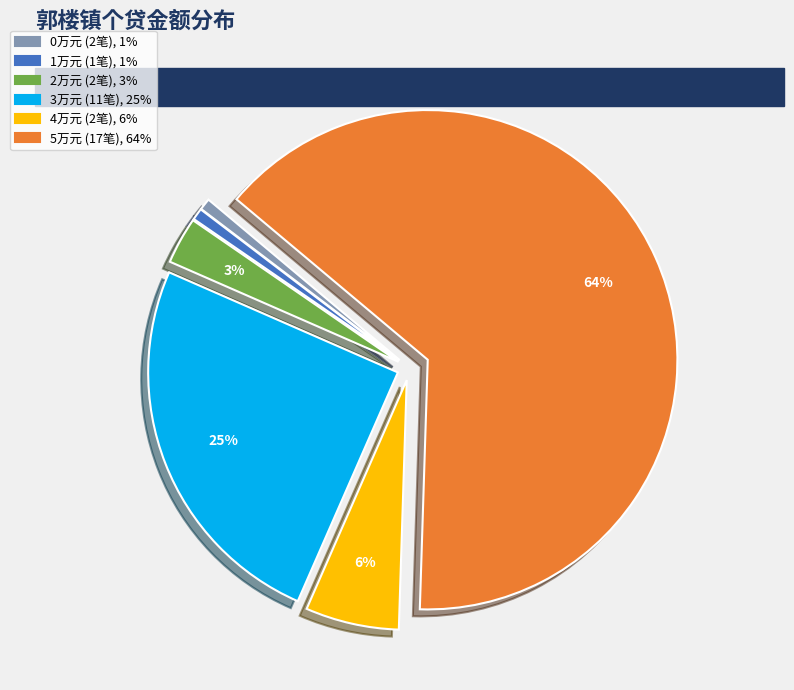

To the nearest percent, what is the average slice percentage?

17%